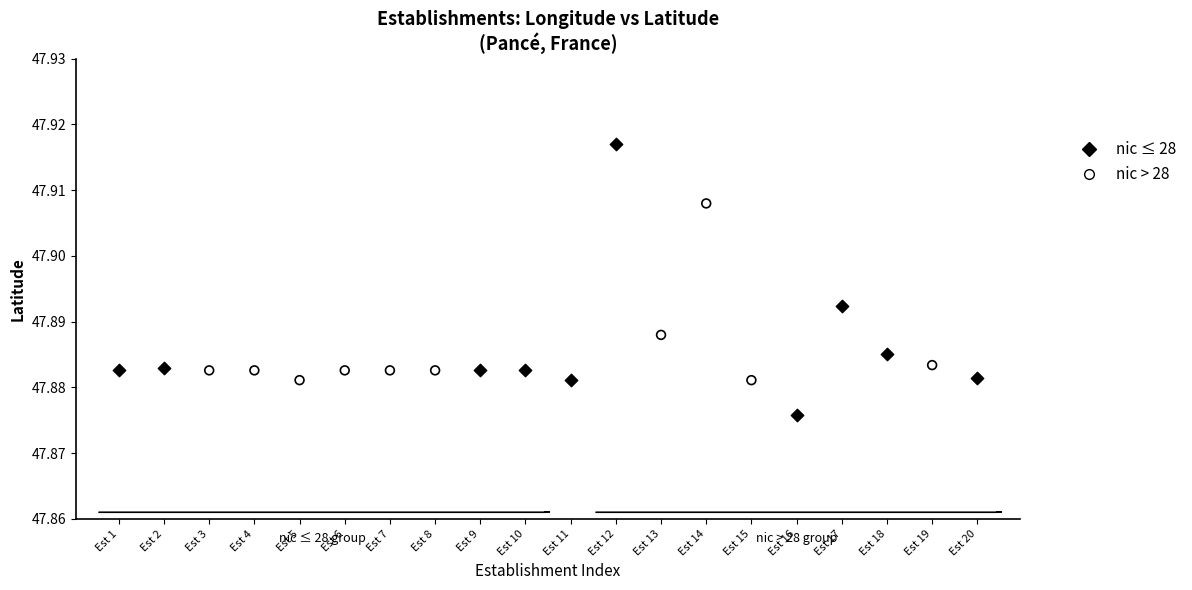

What are all the series names shown in the legend?

nic ≤ 28, nic > 28